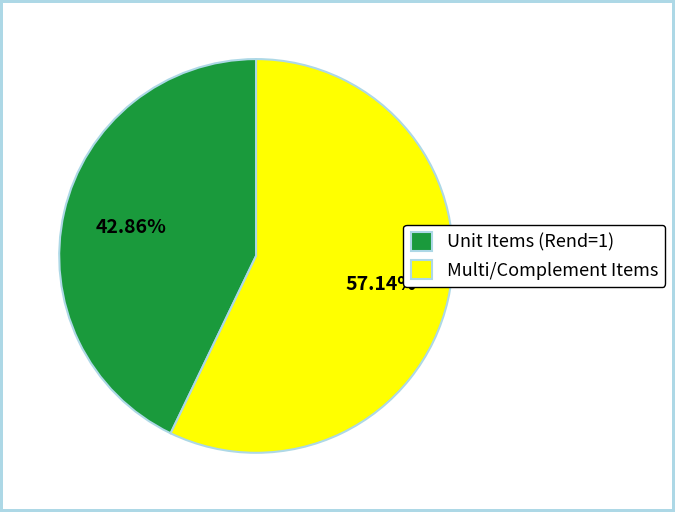

Which slice is the smallest?

Unit Items (Rend=1)